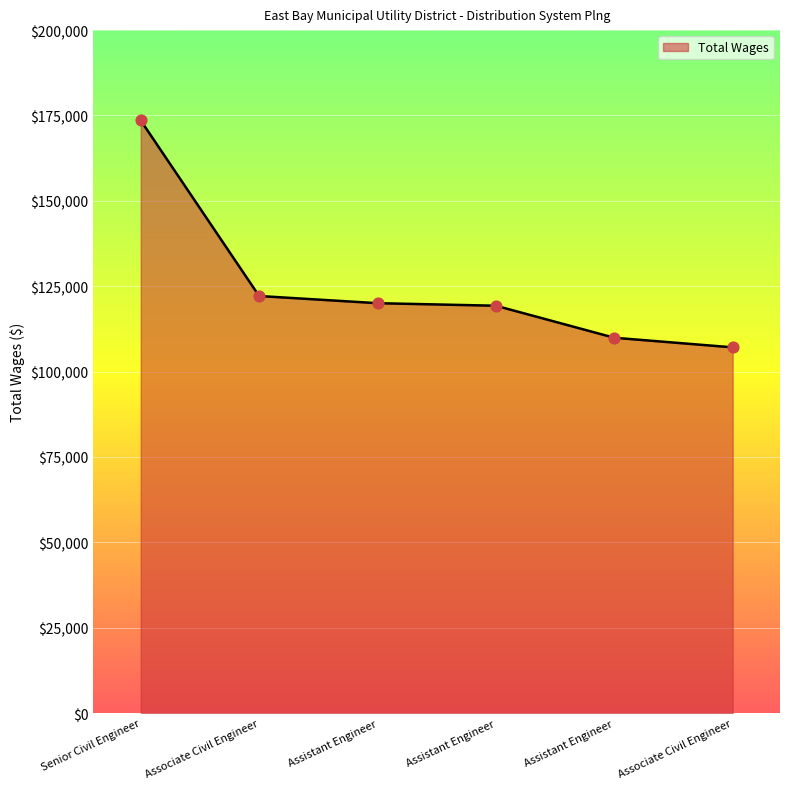

How many lines are shown in the chart?

1